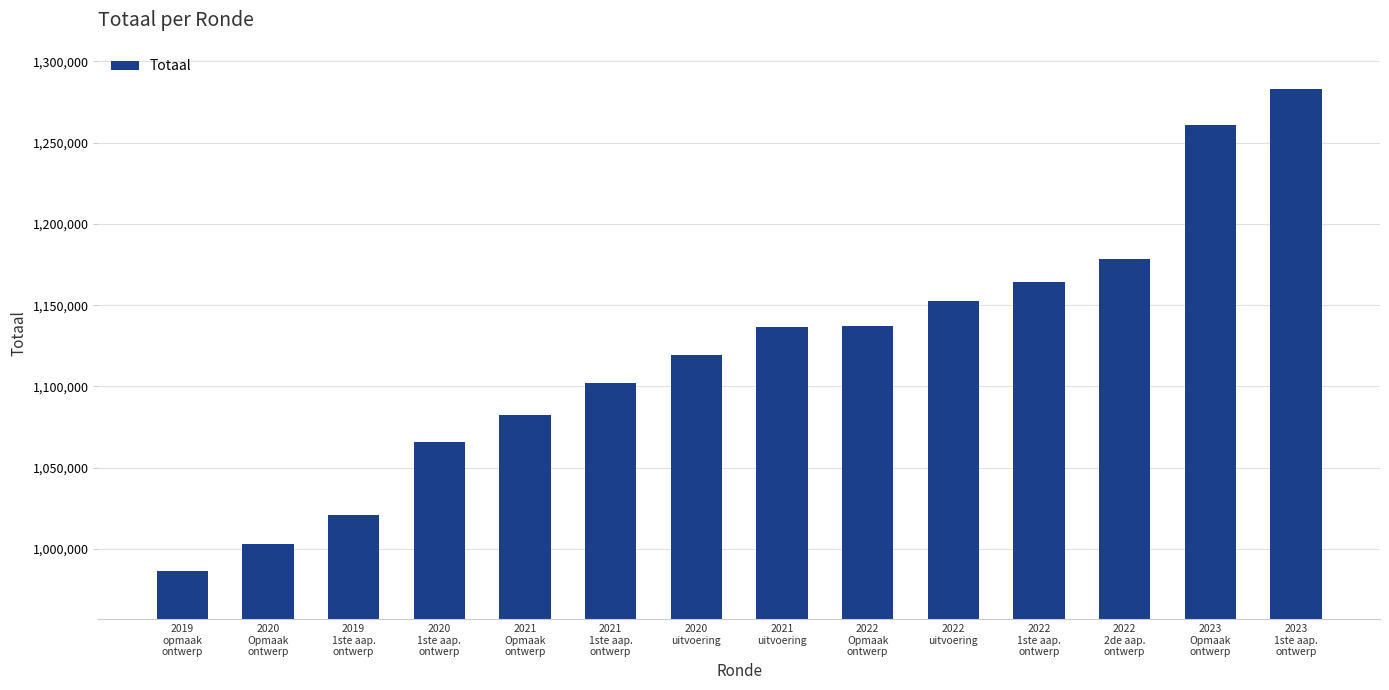

The value at 2023
Opmaak
ontwerp is 1260935. True or false?

True